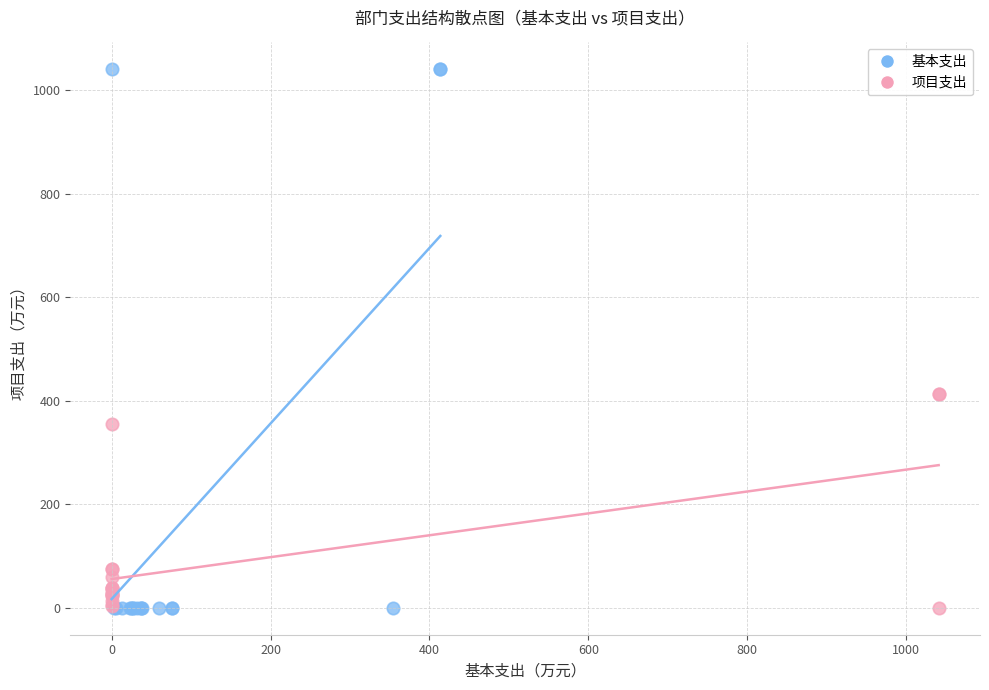

What are all the series names shown in the legend?

基本支出, 项目支出